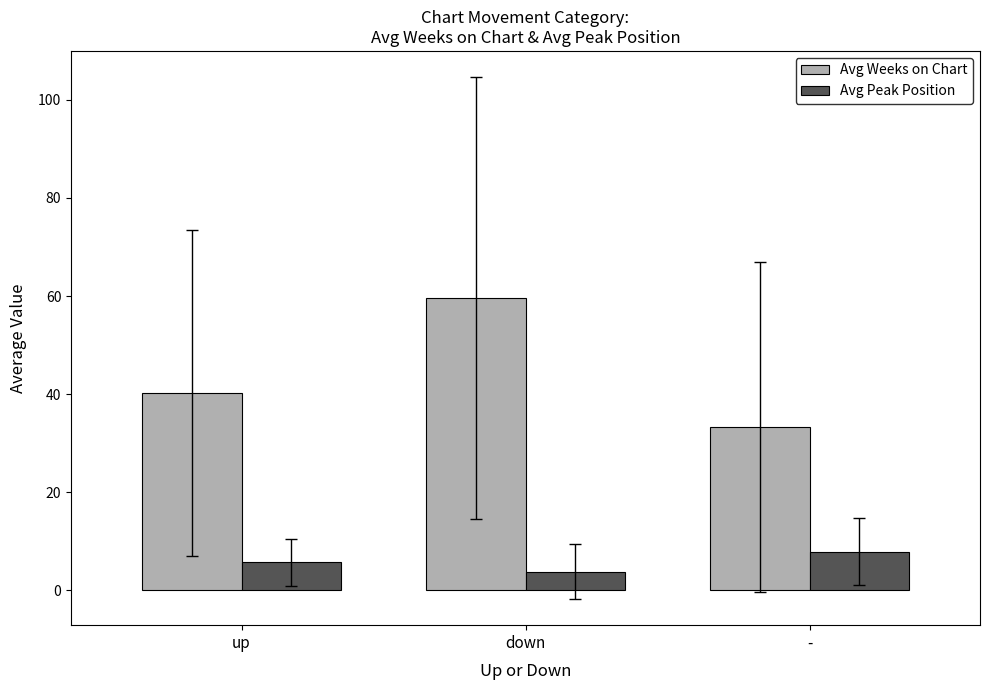

What is the sum of the Avg Weeks on Chart values at - and up?

73.4